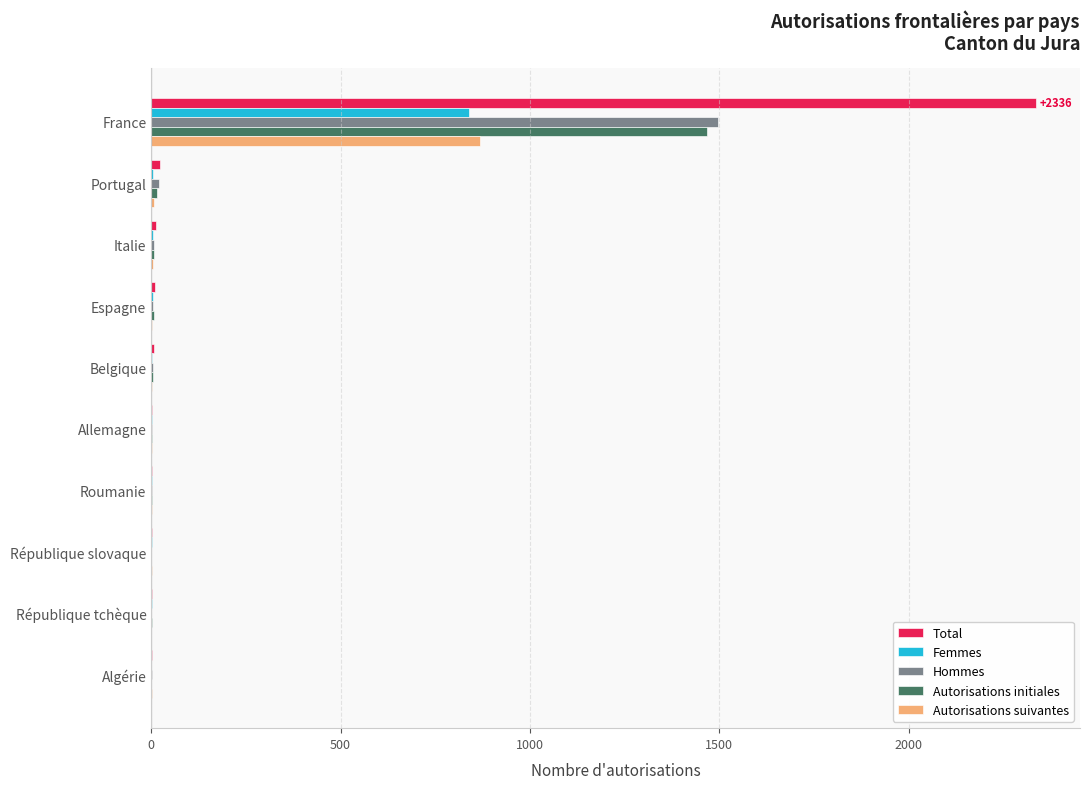

What is the highest value of the Autorisations suivantes series?

869